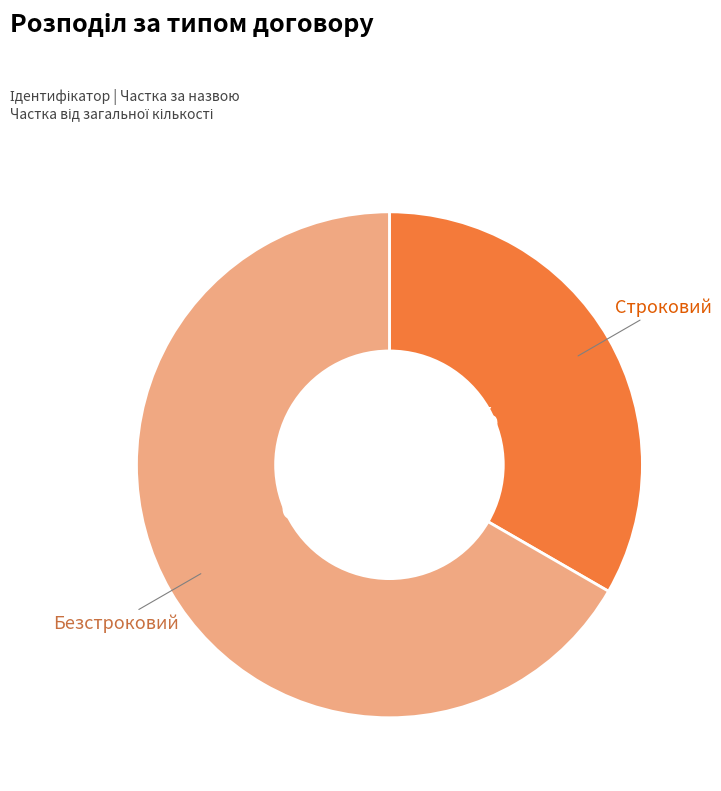

Between Безстроковий and Строковий, which is larger?

Безстроковий